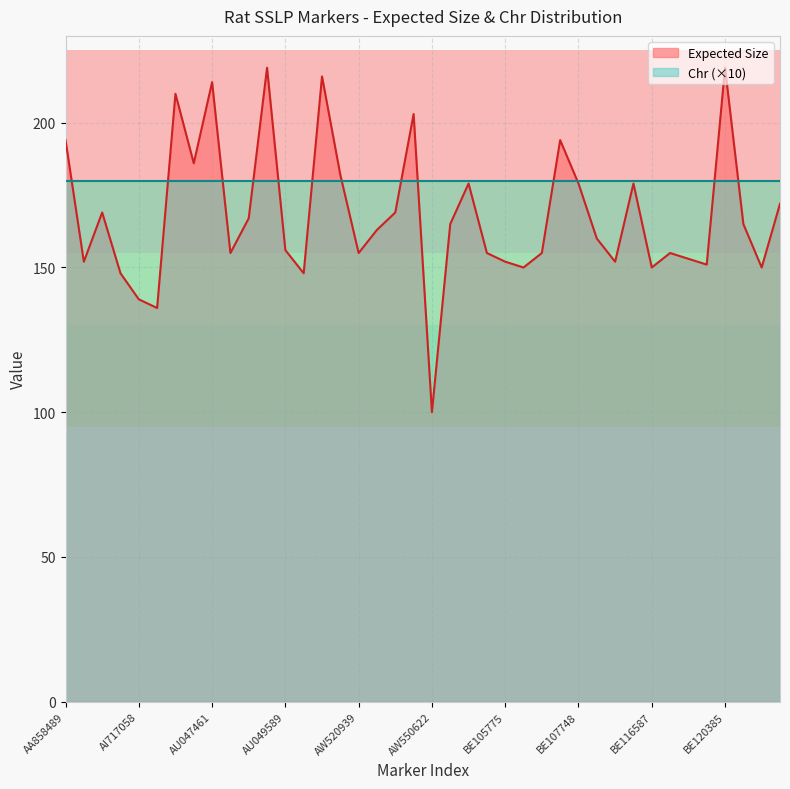

List the labels in order of value, largest first.

AU049396, BE120385, AU049893, AU047461, AU047037, AW535225, AA858489, BE107548, AU047460, AU049921, BE097391, BE107748, BE111942, BF386932, AF010230, AW534410, AU048796, BE095707, BF386306, AW534258, BE108561, AU049589, AU048130, AW520939, BE102916, BE107285, BE117353, BE118490, AA963895, BE105775, BE109662, BE120364, BE106373, BE116587, BF386607, AI427432, AU049630, AI717058, AU046722, AW550622